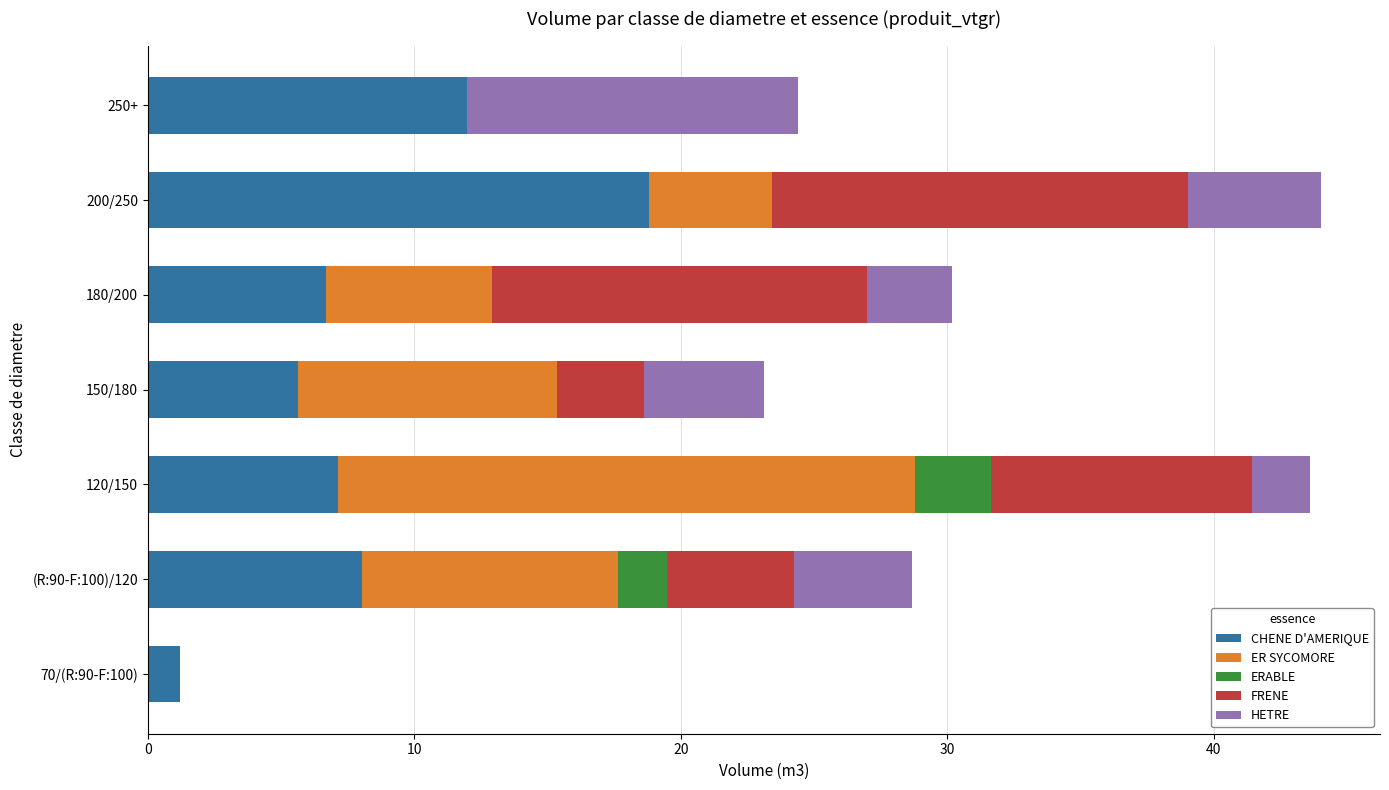

What is the approximate value of CHENE D'AMERIQUE at 150/180?

5.6